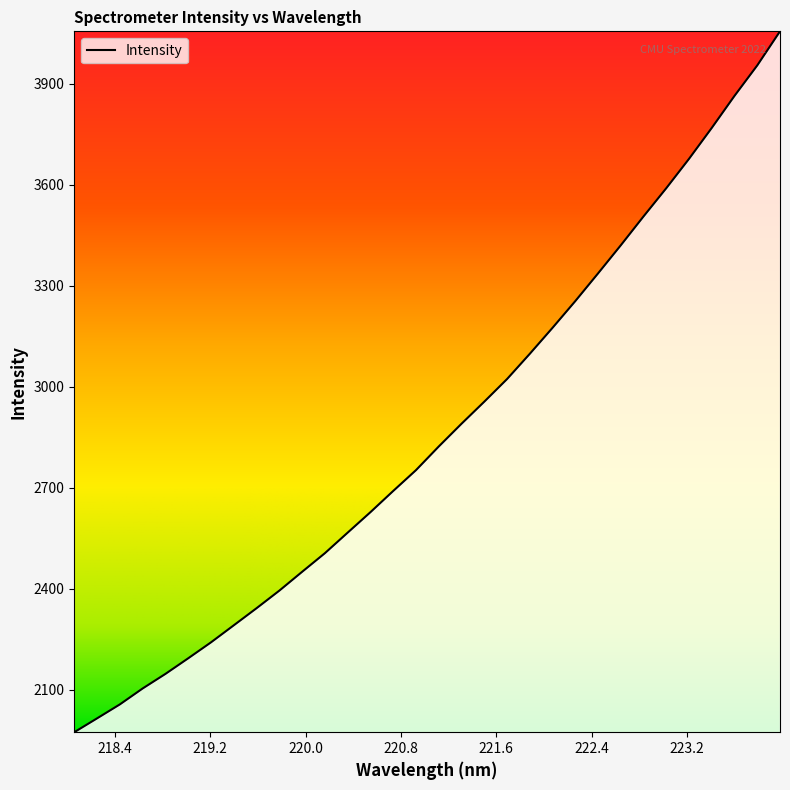

What is the smallest value displayed?

1973.6